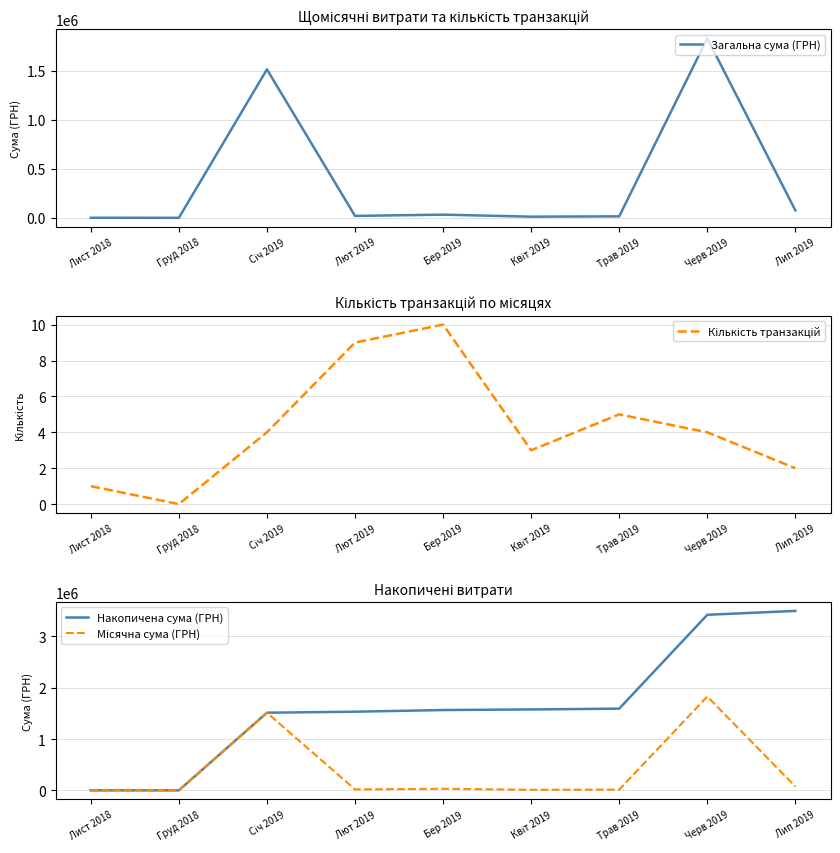

Where is the first local maximum for Загальна сума (ГРН)?

Січ 2019